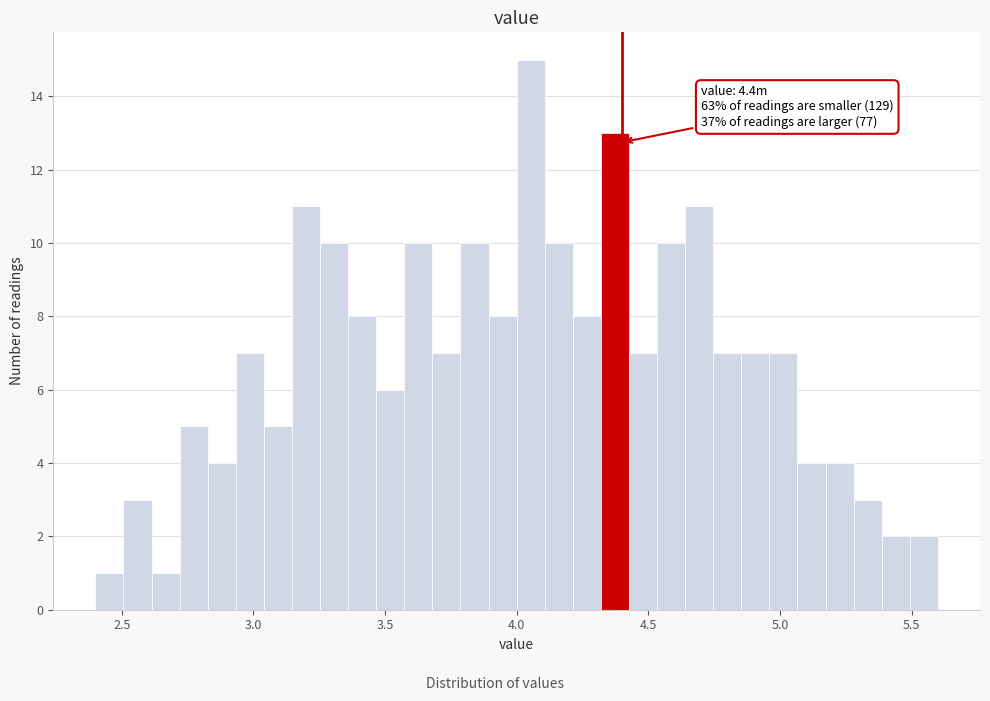

Around what value on the x-axis is the tallest bar? Give the approximate position of its centre, as read against the axis.

4.05